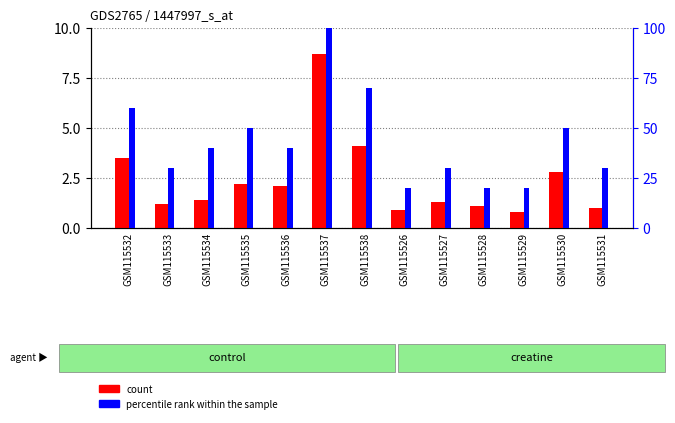

What is the minimum value shown in the chart?

0.8